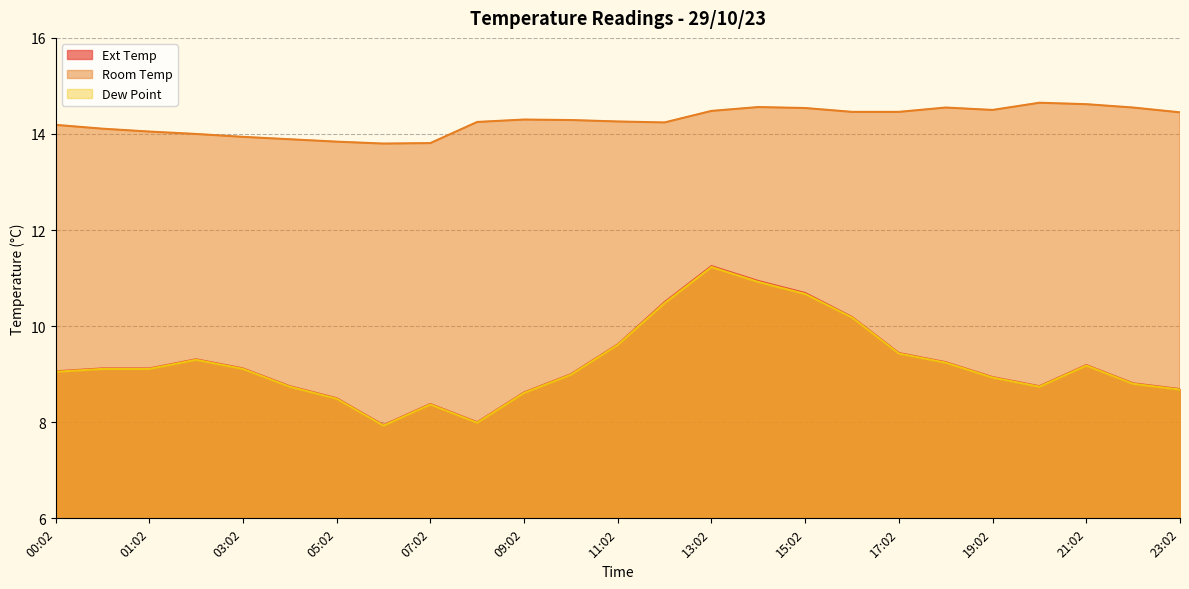

What is the value of the Room Temp point at the 18th from the left?

14.5